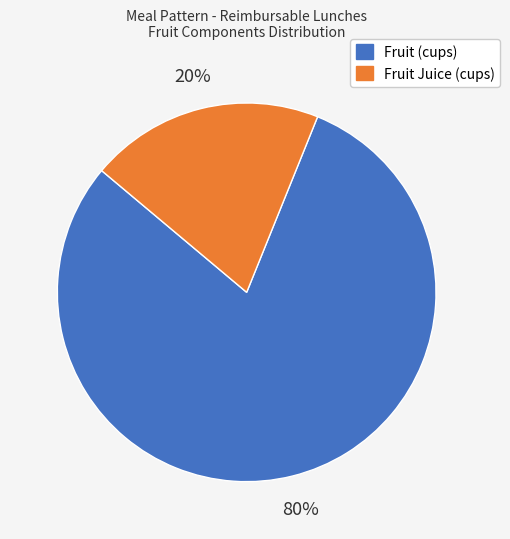

To the nearest percent, what is the difference between the Fruit (cups) and Fruit Juice (cups) slice percentages?

60%